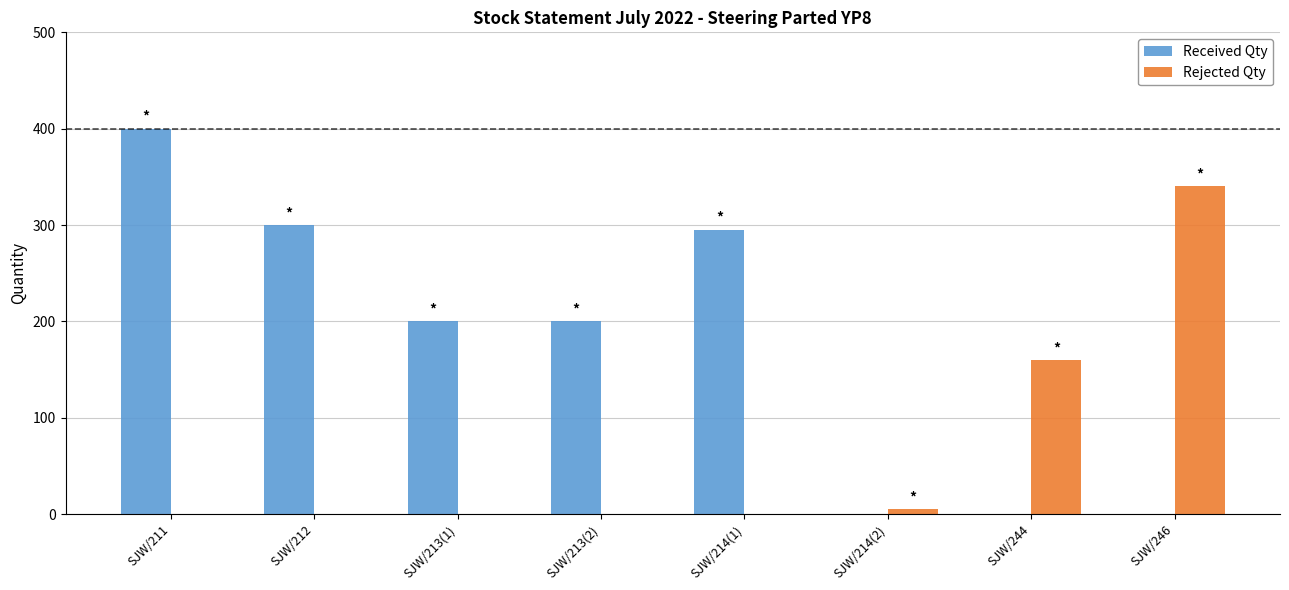

Which series has the largest total across all categories?

Received Qty